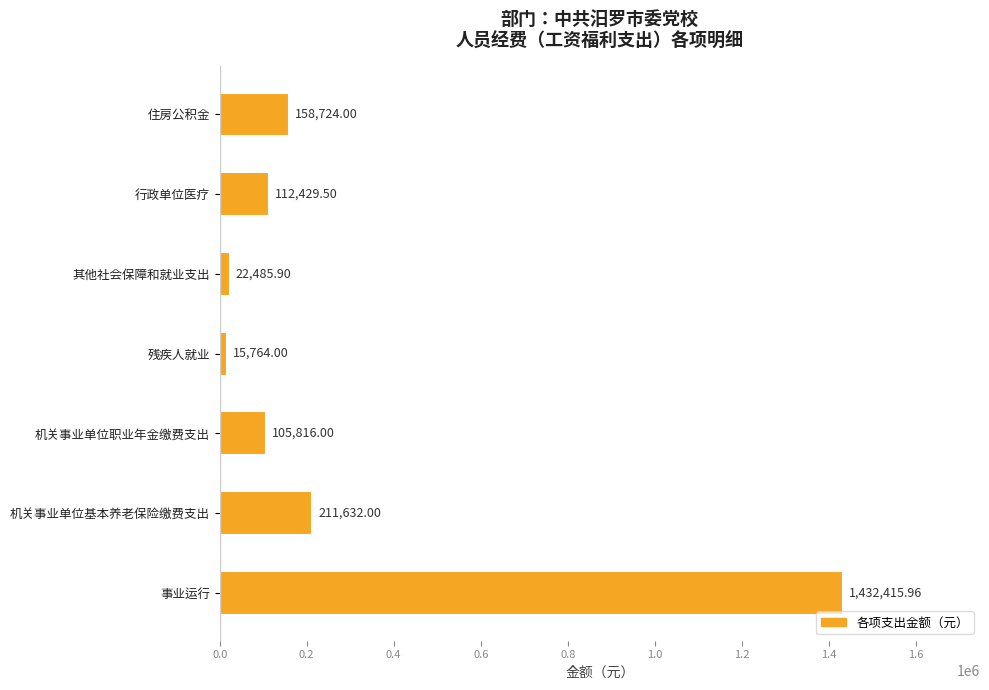

Rank the categories by value from lowest to highest.

残疾人就业, 其他社会保障和就业支出, 机关事业单位职业年金缴费支出, 行政单位医疗, 住房公积金, 机关事业单位基本养老保险缴费支出, 事业运行